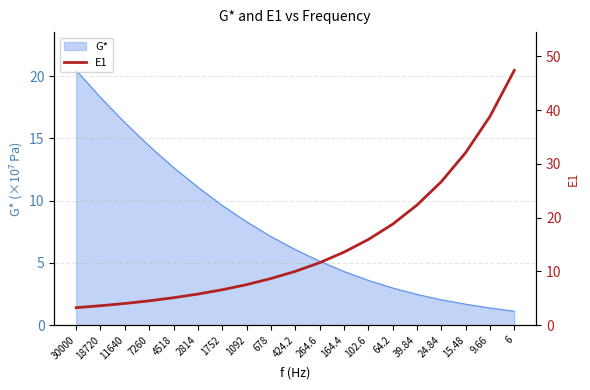

The G* series shows 5.1 at 264.6. True or false?

True